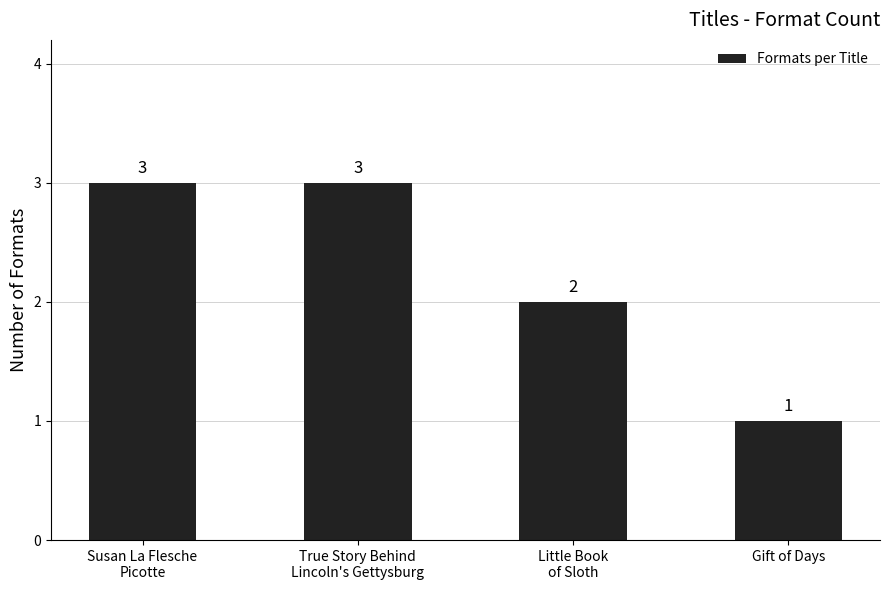

How many values are between 2 and 3?

3